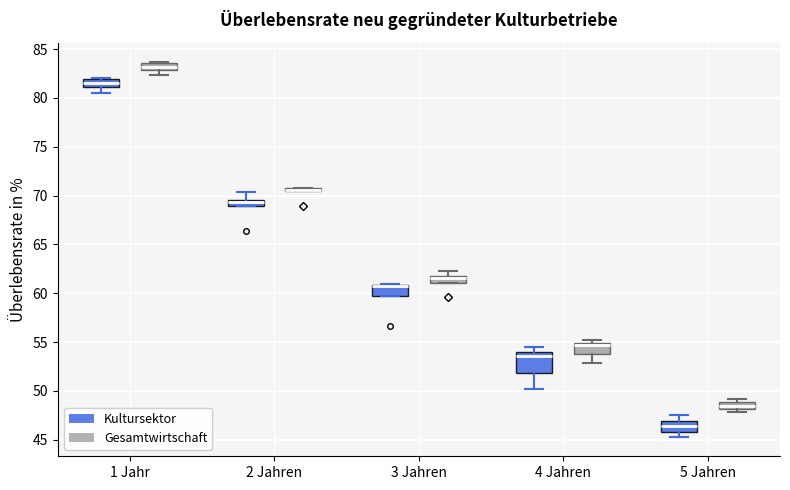

Which box is the tallest, from its lower edge to its upper edge?

4 Jahren (Kultursektor)